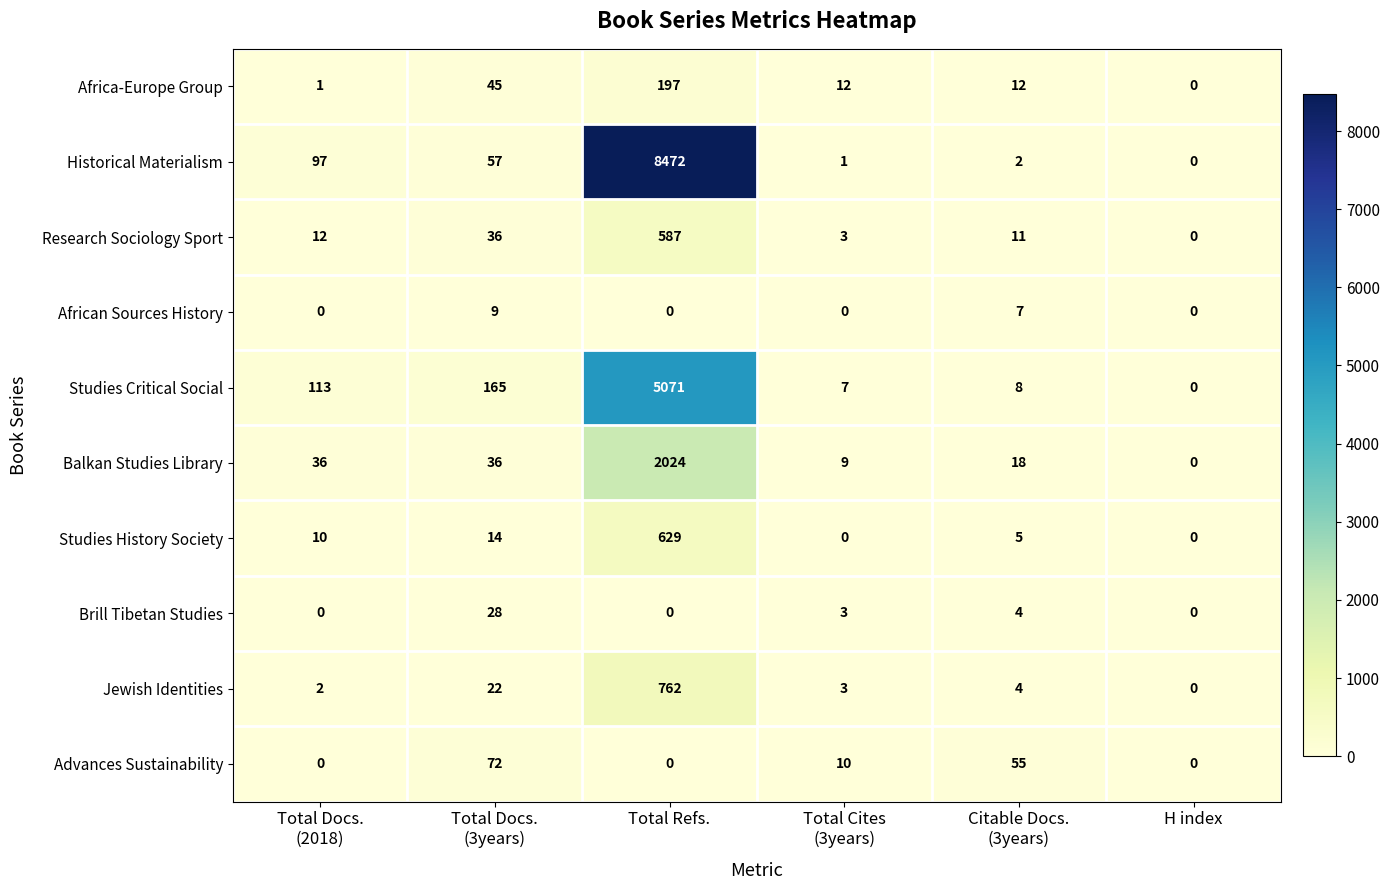

List the series in order of their peak value, lowest first.

African Sources History, Brill Tibetan Studies, Advances Sustainability, Africa-Europe Group, Research Sociology Sport, Studies History Society, Jewish Identities, Balkan Studies Library, Studies Critical Social, Historical Materialism